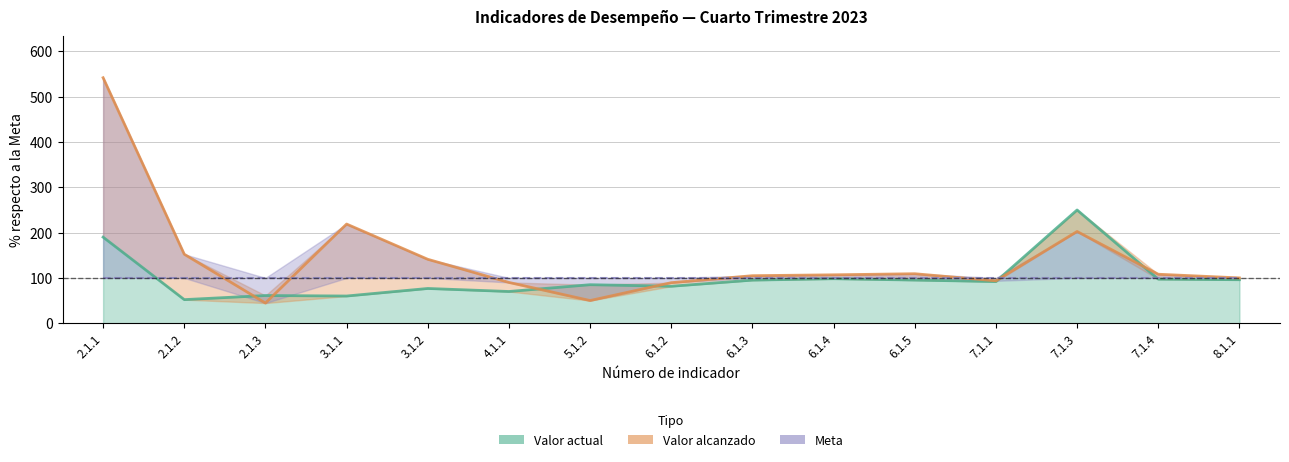

True or false: Valor alcanzado (% de meta) has more than 1 interior local peaks.

True